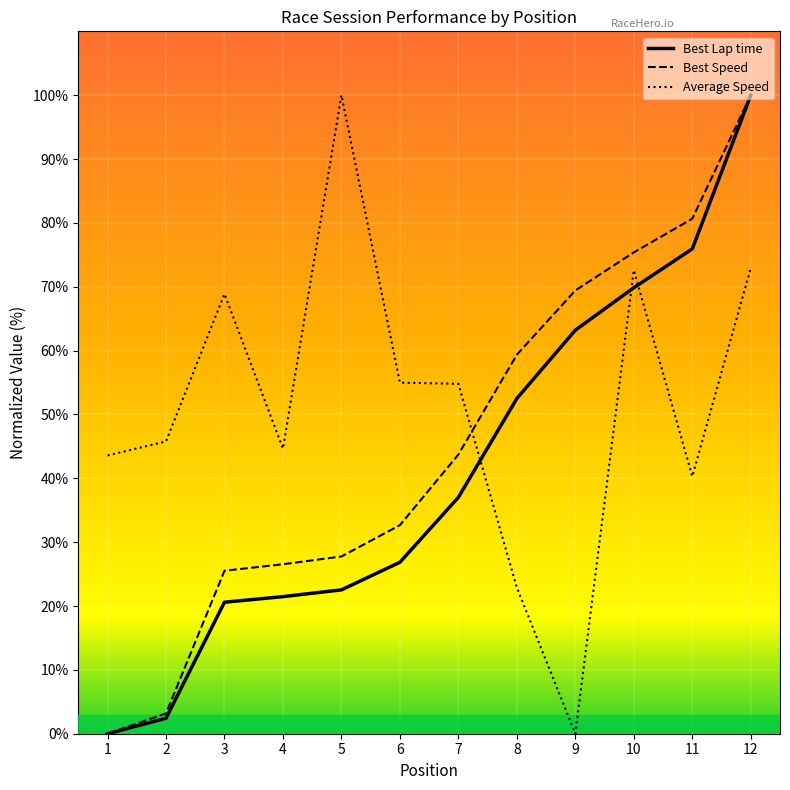

Between 3 and 6, which series saw the biggest shift?

Average Speed